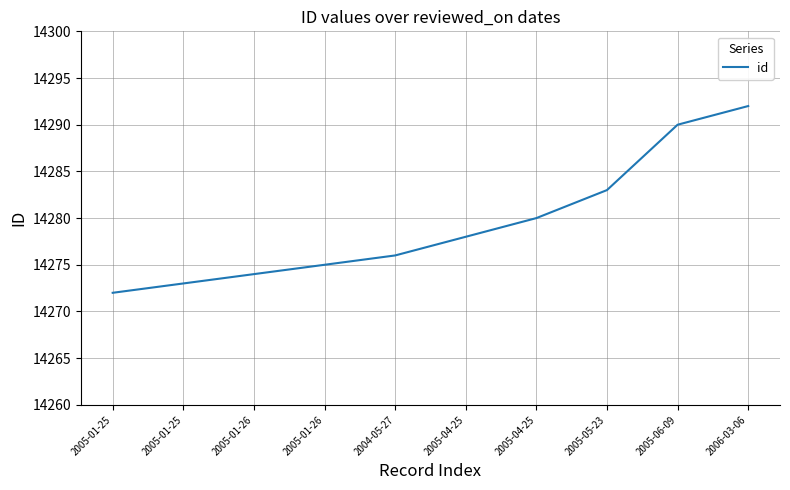

How many distinct data groups are displayed?

1